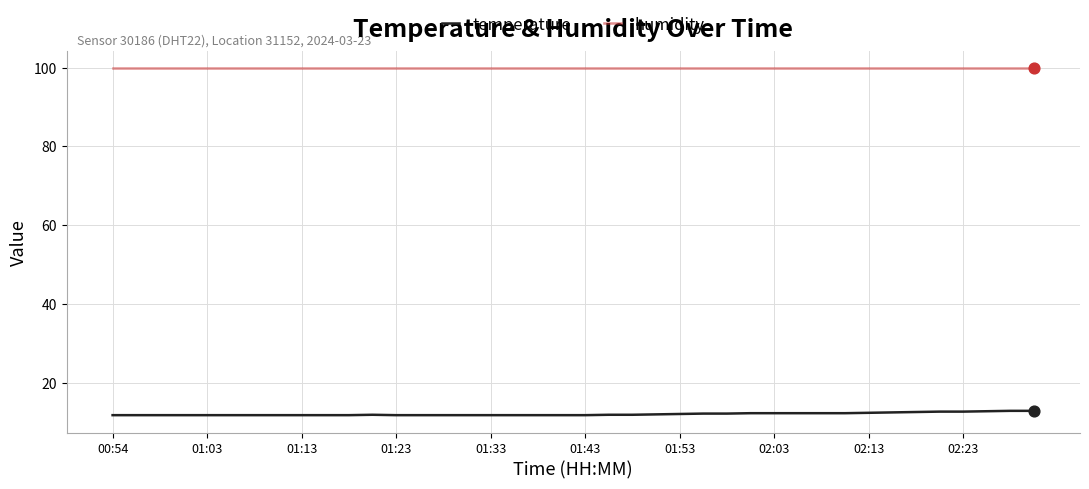

What are all the series names shown in the legend?

temperature, humidity